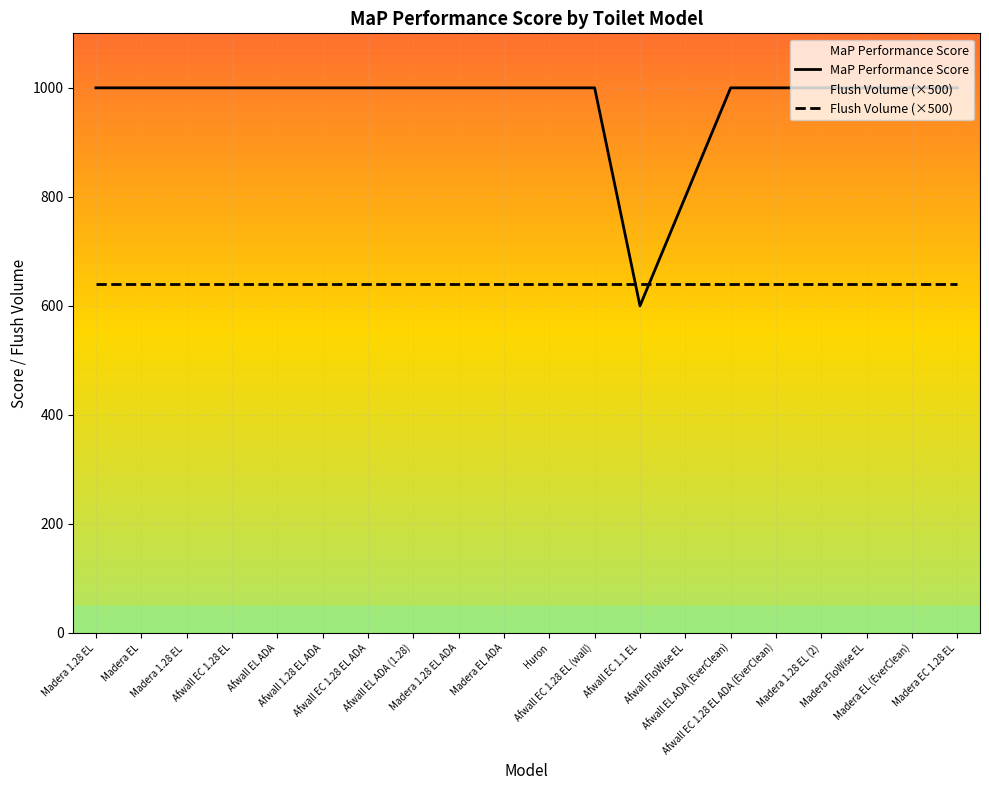

The chart shows a value of 1000 at Madera 1.28 EL (2). True or false?

True